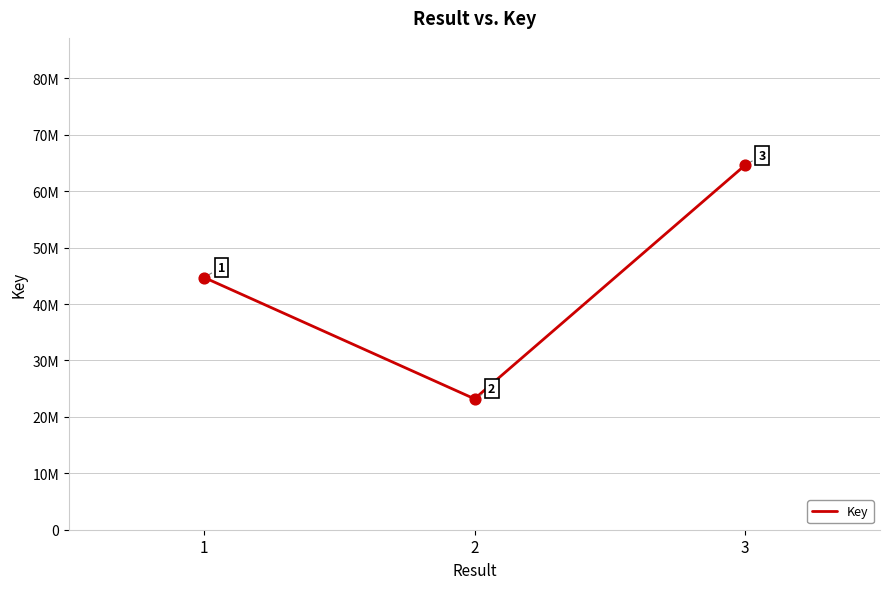

Which has a higher value, 1 or 2?

1